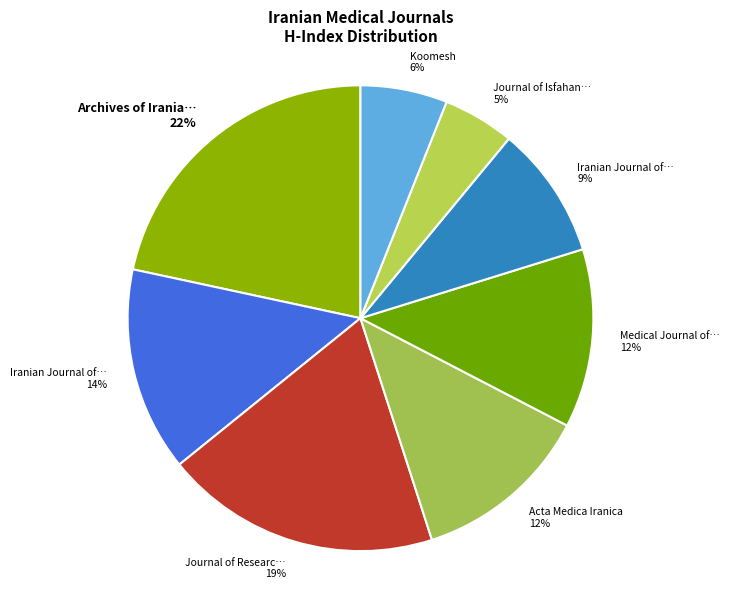

Is it true that Journal of Researc… 19% is 19% of the pie?

True